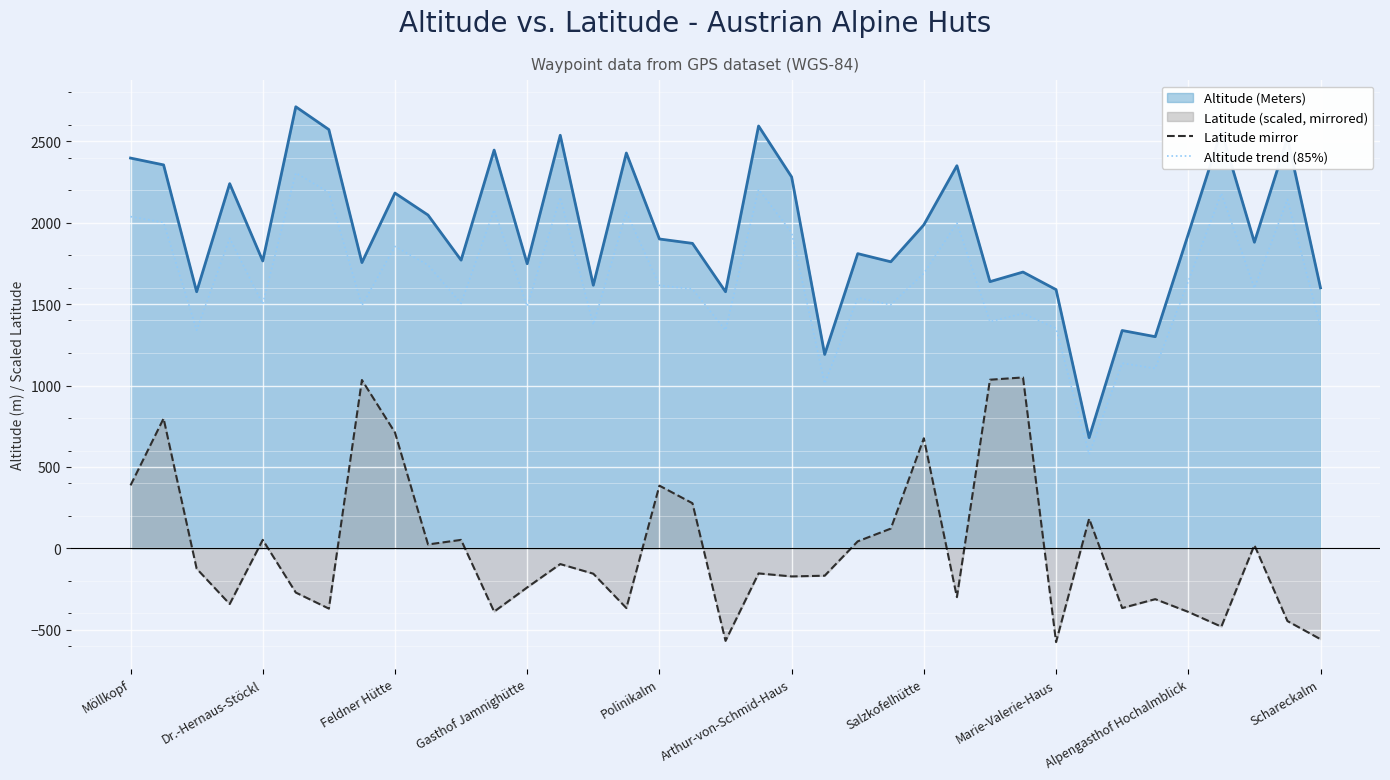

True or false: Latitude mirror and Altitude trend (85%) intersect in this chart.

False